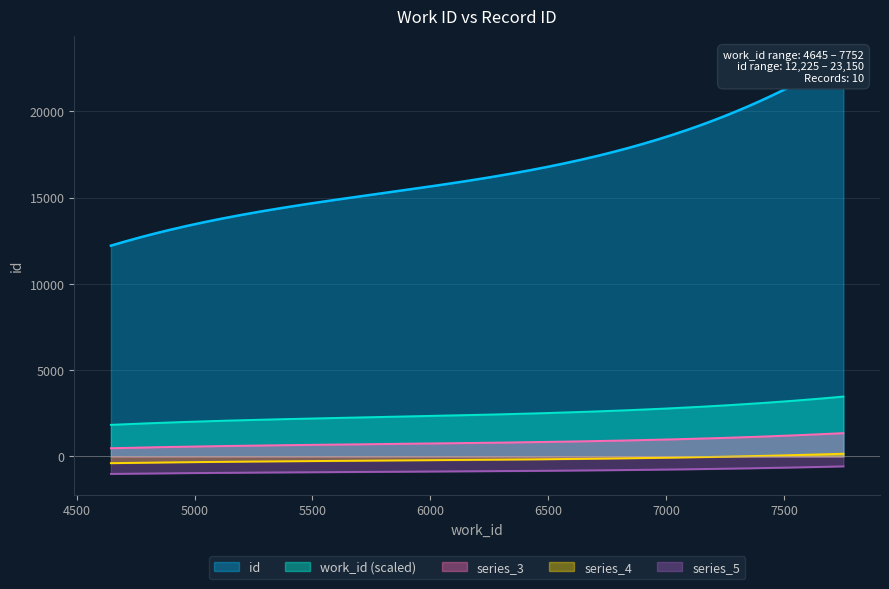

True or false: work_id and id cross at least once.

False